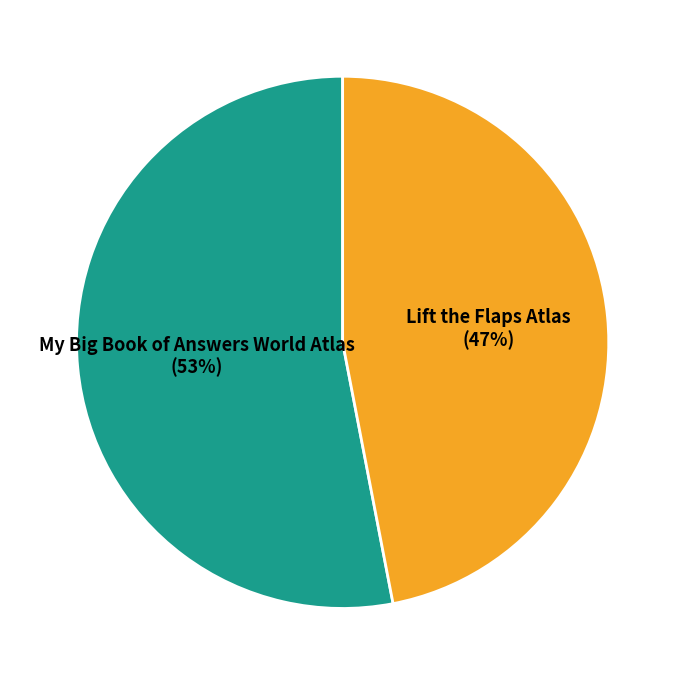

Does any single category account for the majority?

Yes